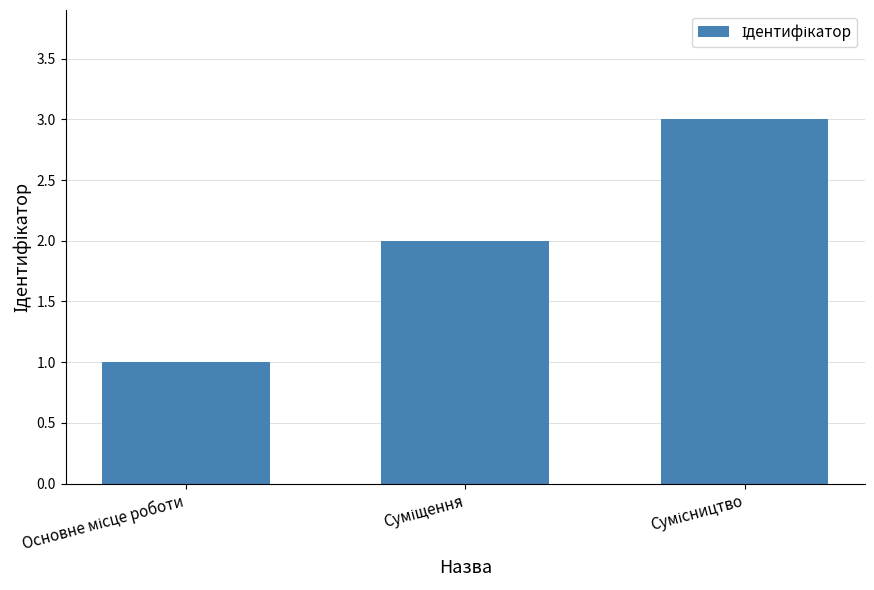

What is the sum of all values?

6